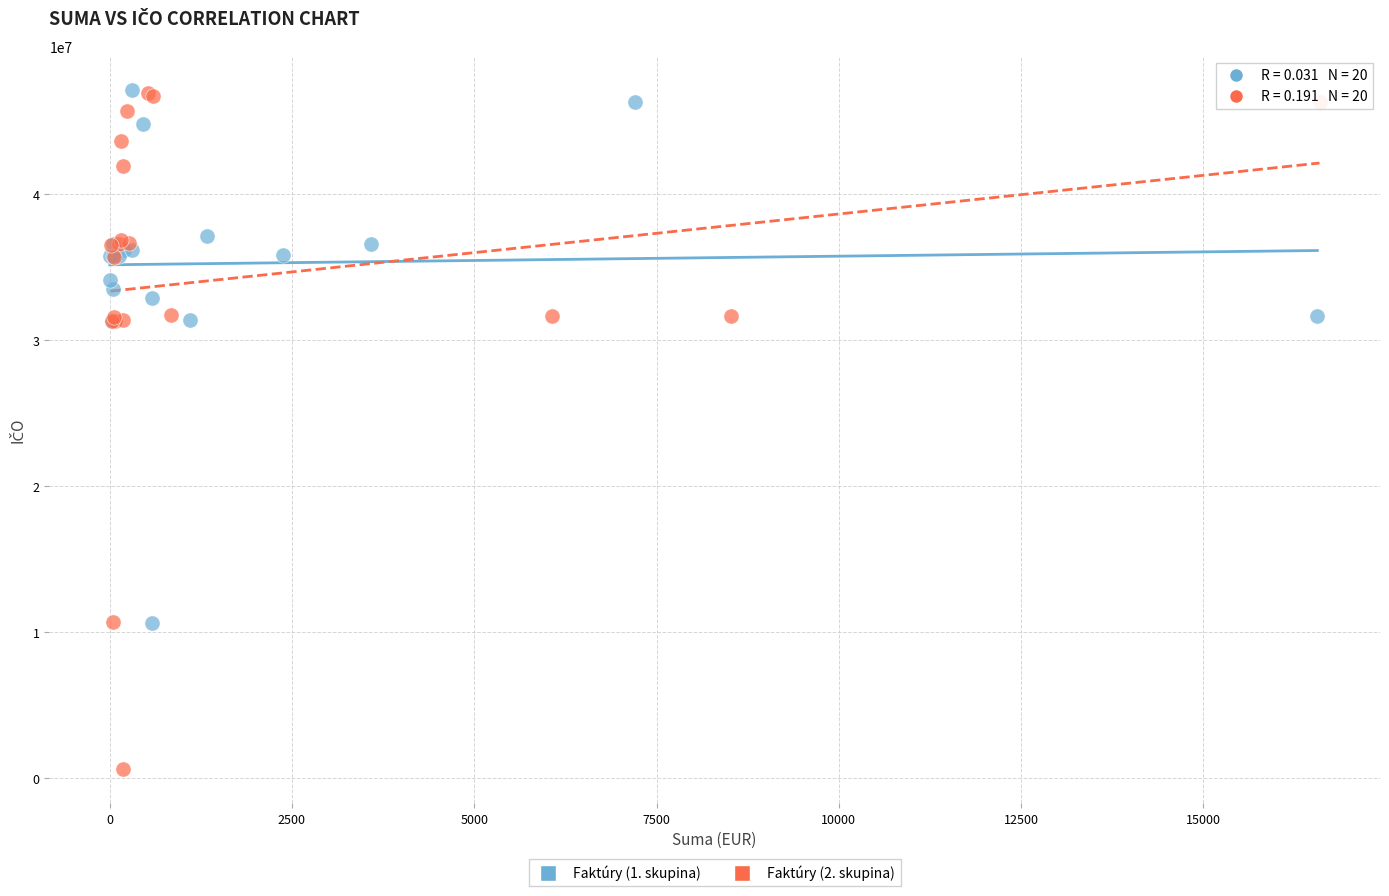

Which series reaches the minimum Y coordinate?

Faktúry (2. skupina)